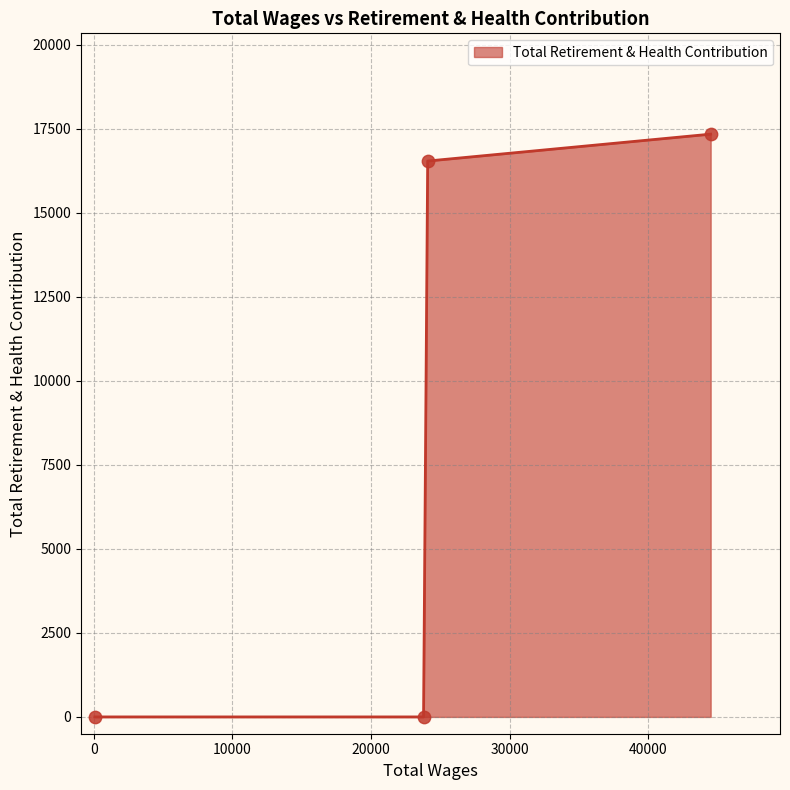

What is the greatest value displayed?

17342